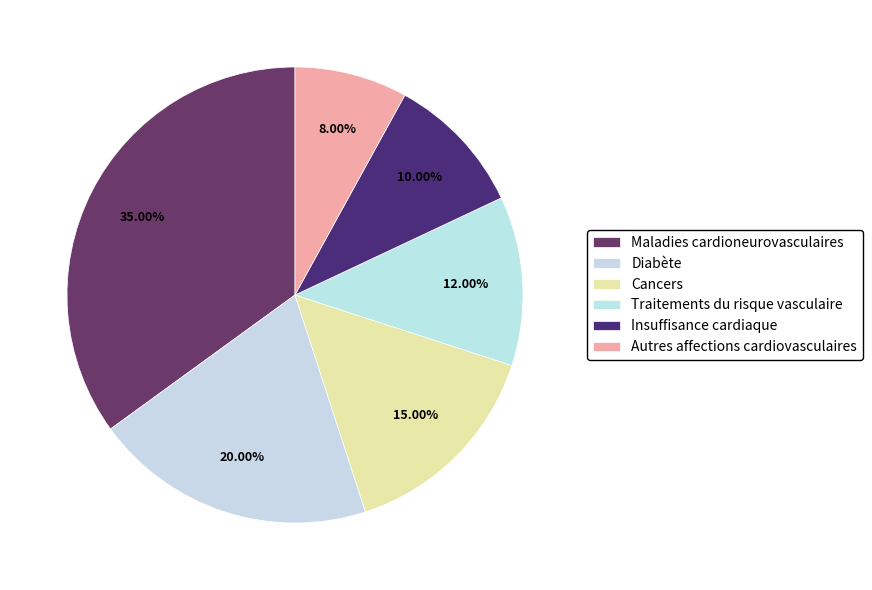

Is it true that Maladies cardioneurovasculaires is 29% of the pie?

False